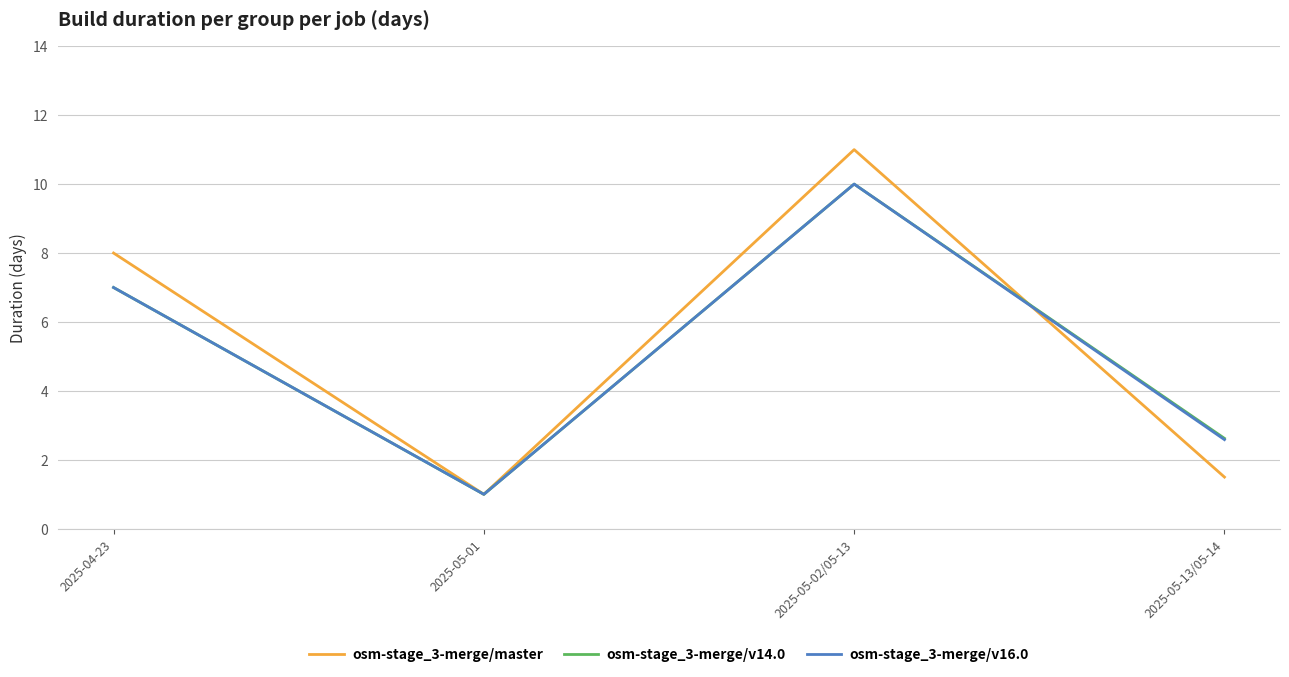

What are all the series names shown in the legend?

osm-stage_3-merge/master, osm-stage_3-merge/v14.0, osm-stage_3-merge/v16.0